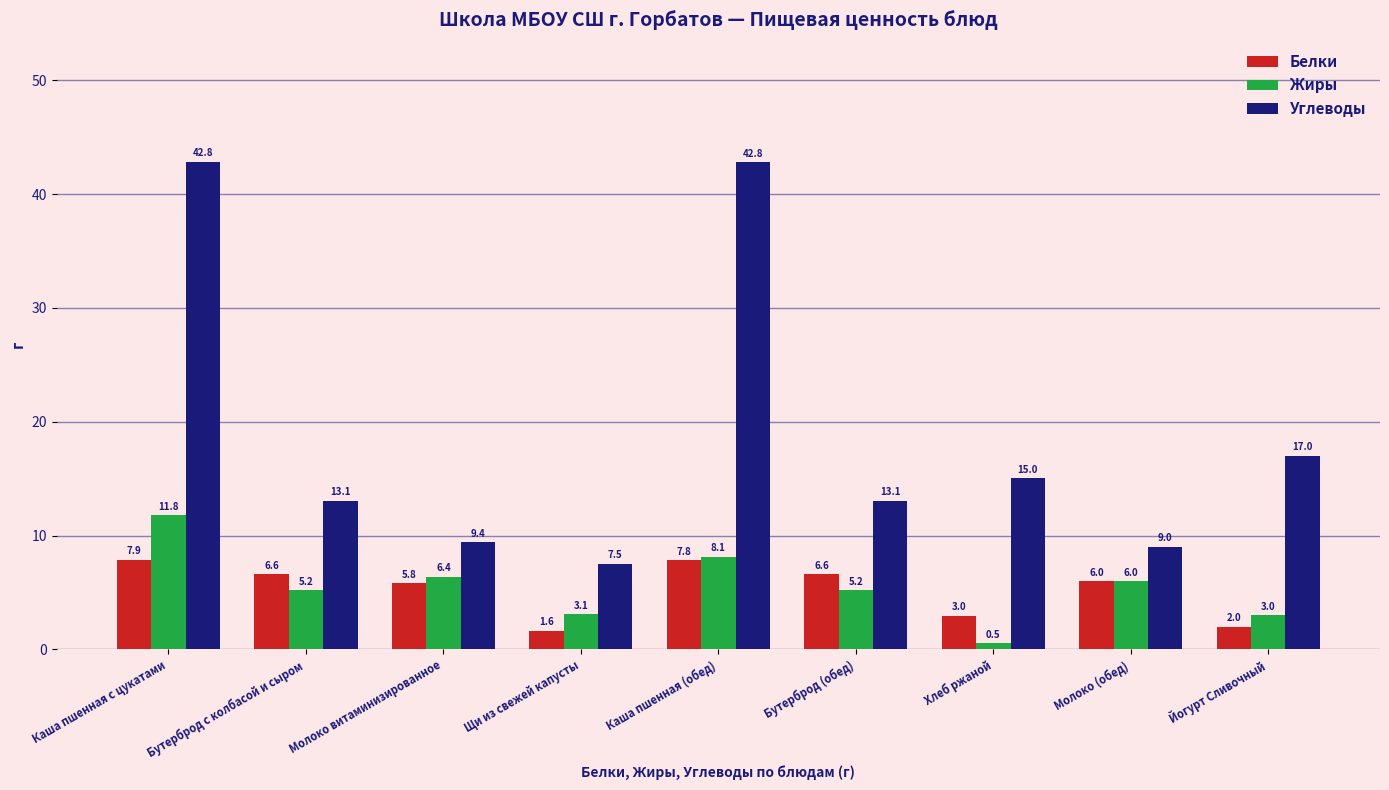

List the series in order of their peak value, highest first.

Углеводы, Жиры, Белки